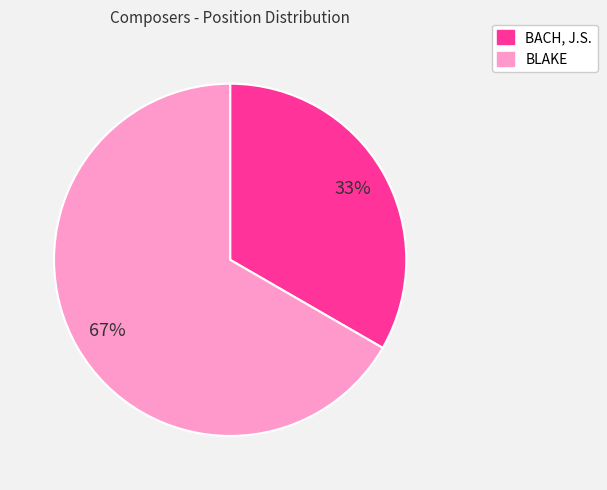

Rank the categories by value from lowest to highest.

BACH, J.S., BLAKE